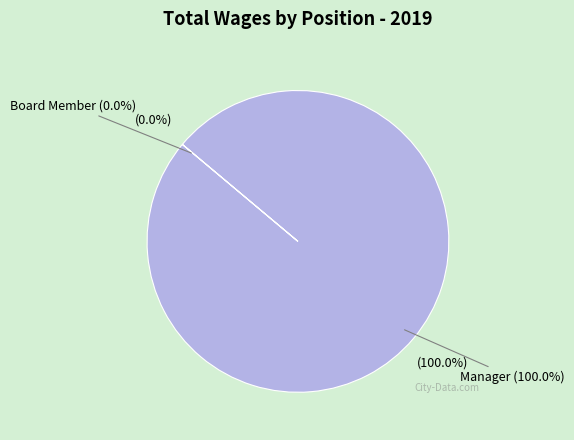

Which slice is the largest?

Manager